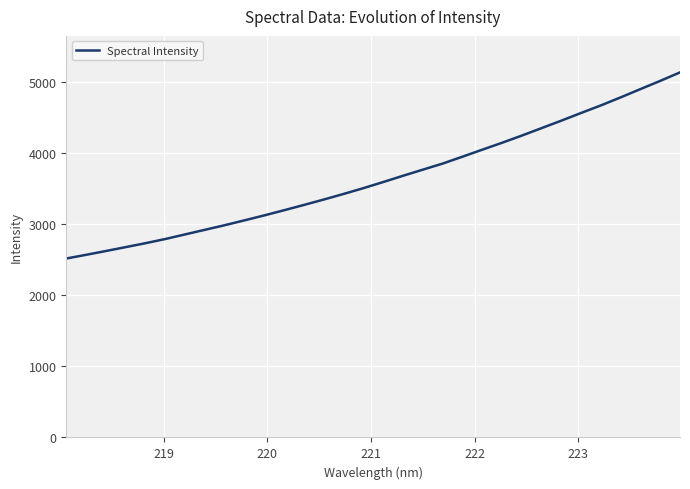

What is the difference between the maximum and minimum values?

2618.7